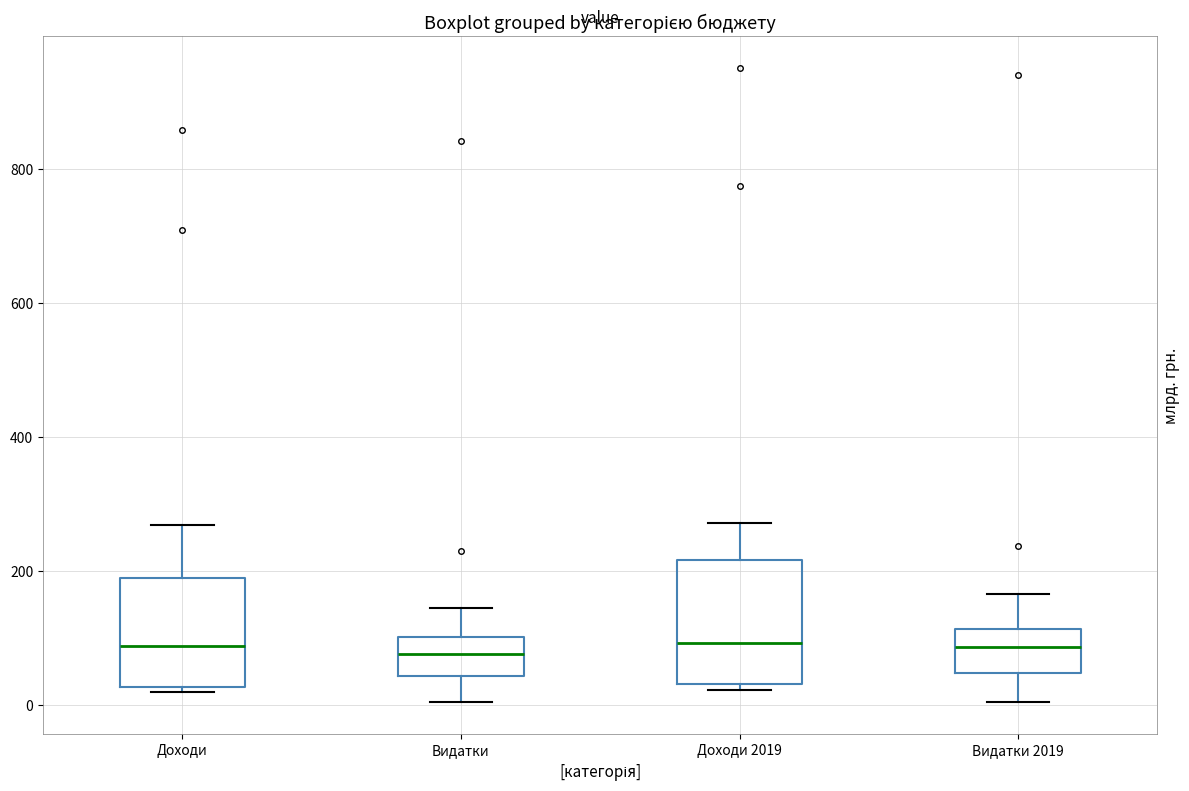

Where does the median line of the box for Доходи sit on the y-axis? The values are not printed on the chart, so give them approximately, as read against the axis.

80